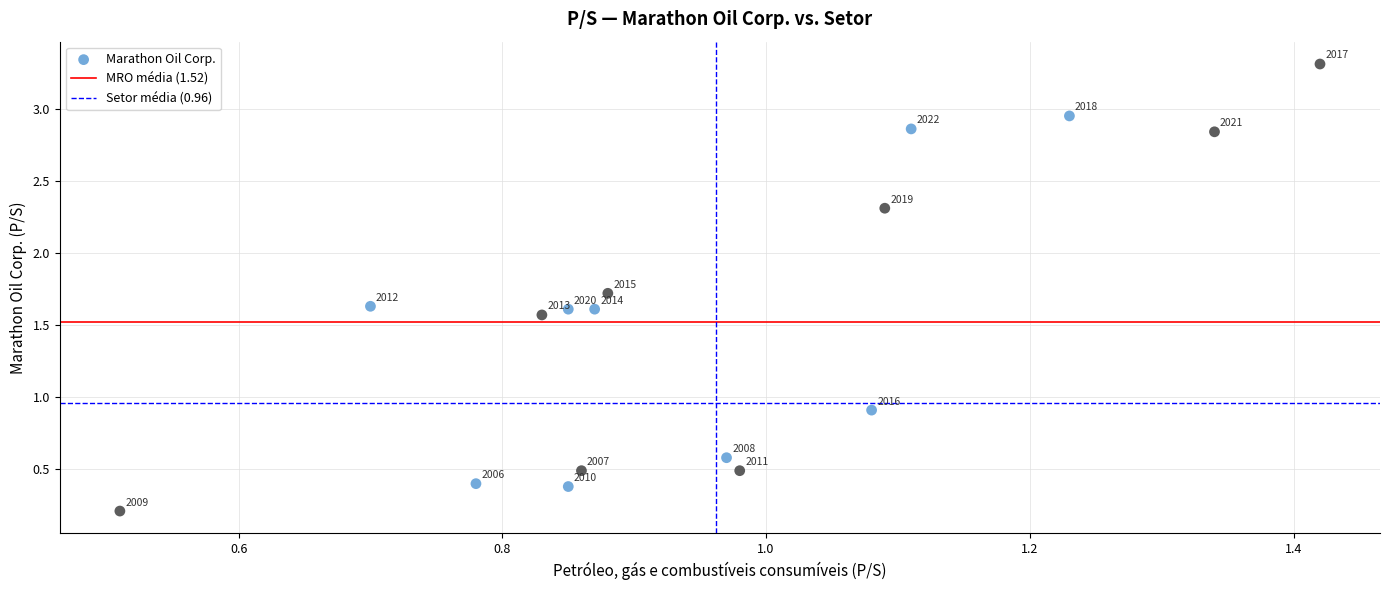

What is the range of X values (max minus min)?

0.9